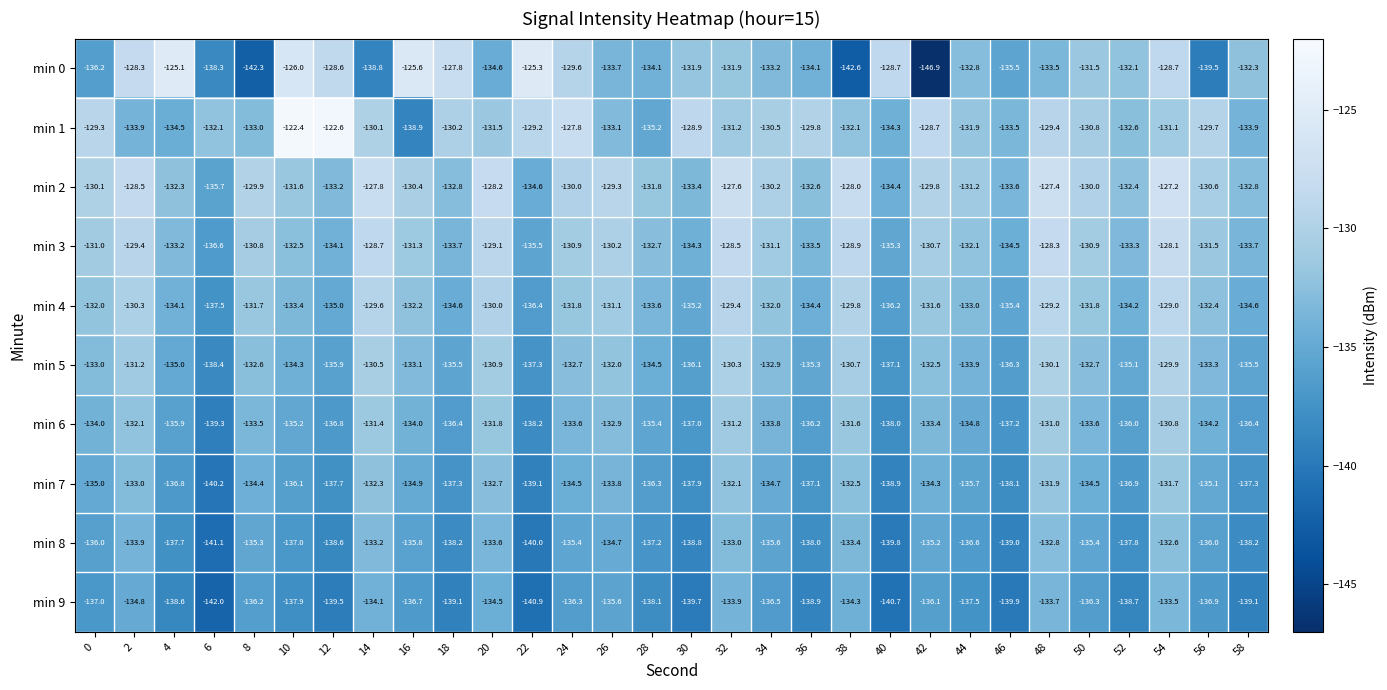

Count the number of categories in the chart.

30